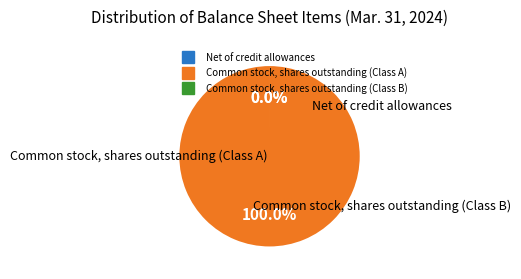

Is Common stock, shares outstanding (Class A) the majority of the pie?

Yes